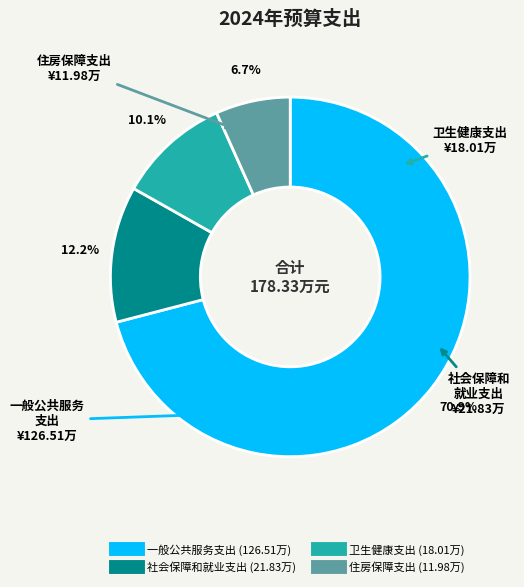

Which category has the biggest portion of the pie?

一般公共服务支出